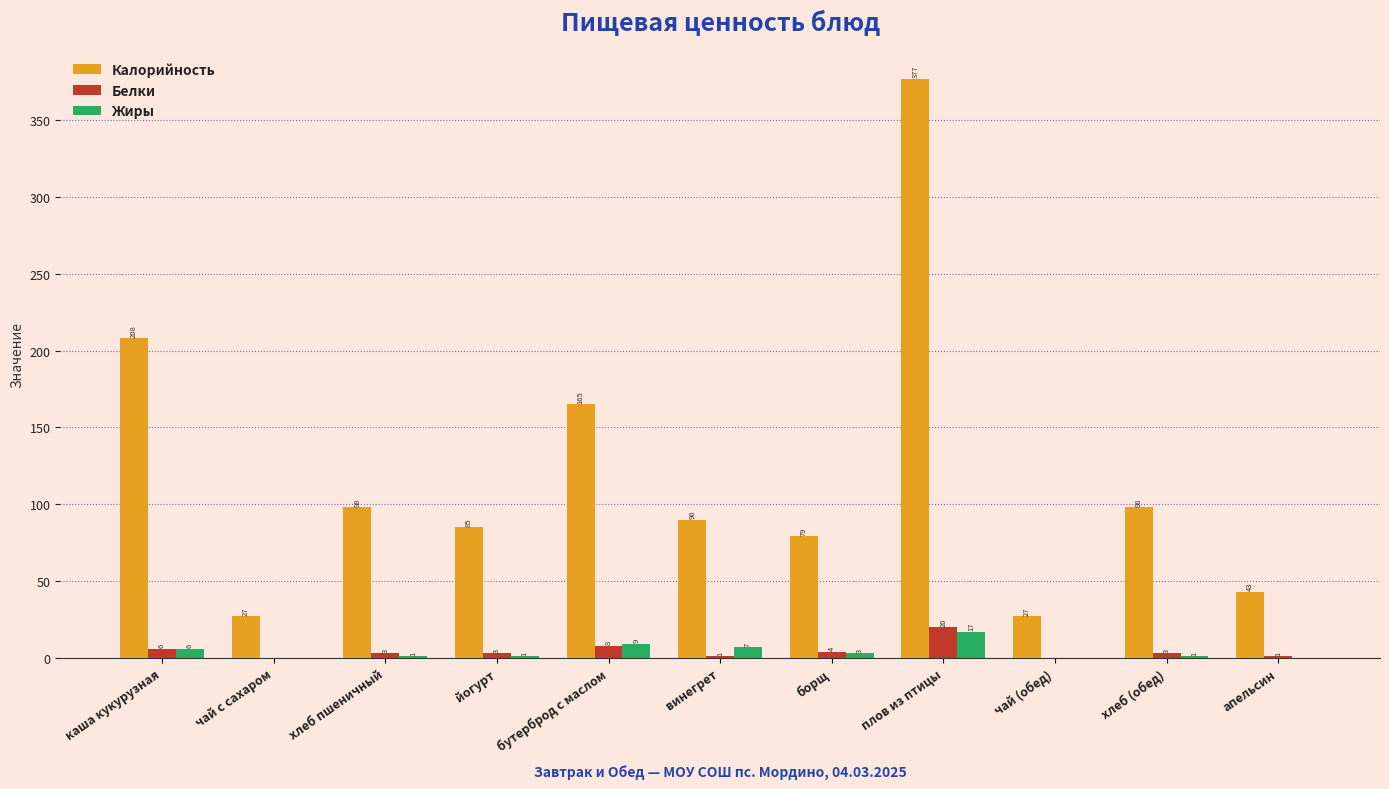

True or false: Калорийность has a value of 10 at чай (обед).

False